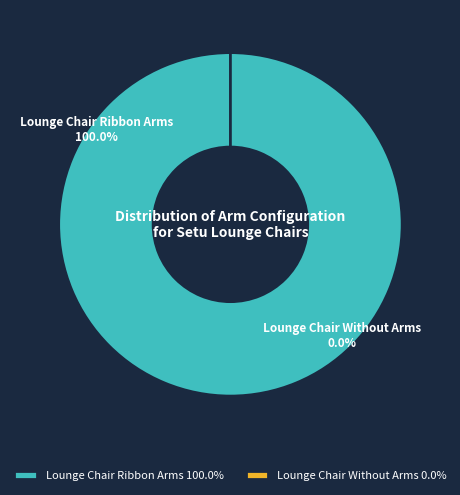

Does any single category account for the majority?

Yes